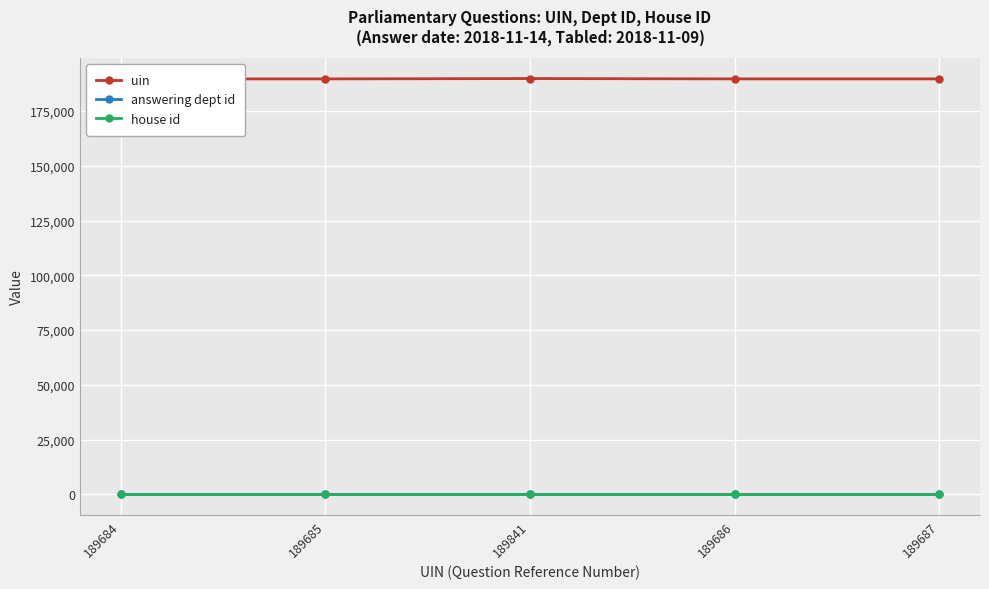

Where does the uin series first go above 189686?

189841